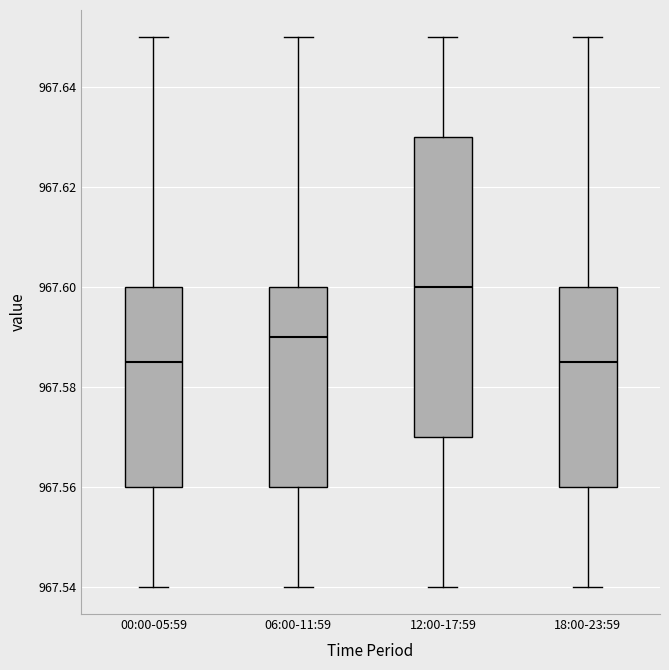

Reading left to right, transcribe this box plot: for each box, give where its median line is, the range the box spans, and where its two whiskers end, as read against the y-axis. The values are not printed on the chart, so give them approximately, as read against the axis.

00:00-05:59: median 967.586, box 967.560 to 967.600, whiskers 967.540 to 967.650
06:00-11:59: median 967.590, box 967.560 to 967.600, whiskers 967.540 to 967.650
12:00-17:59: median 967.600, box 967.570 to 967.630, whiskers 967.540 to 967.650
18:00-23:59: median 967.586, box 967.560 to 967.600, whiskers 967.540 to 967.650